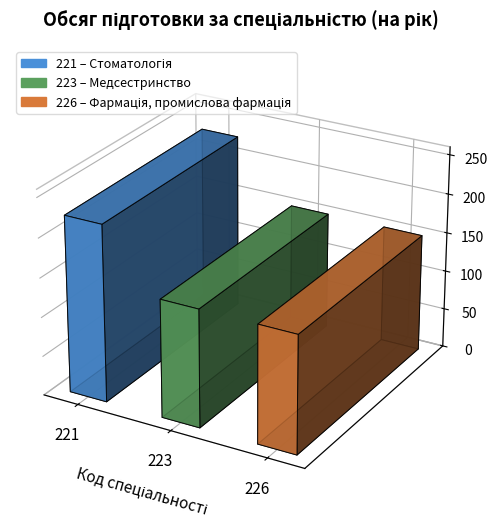

Rank the categories by value from highest to lowest.

221, 223, 226